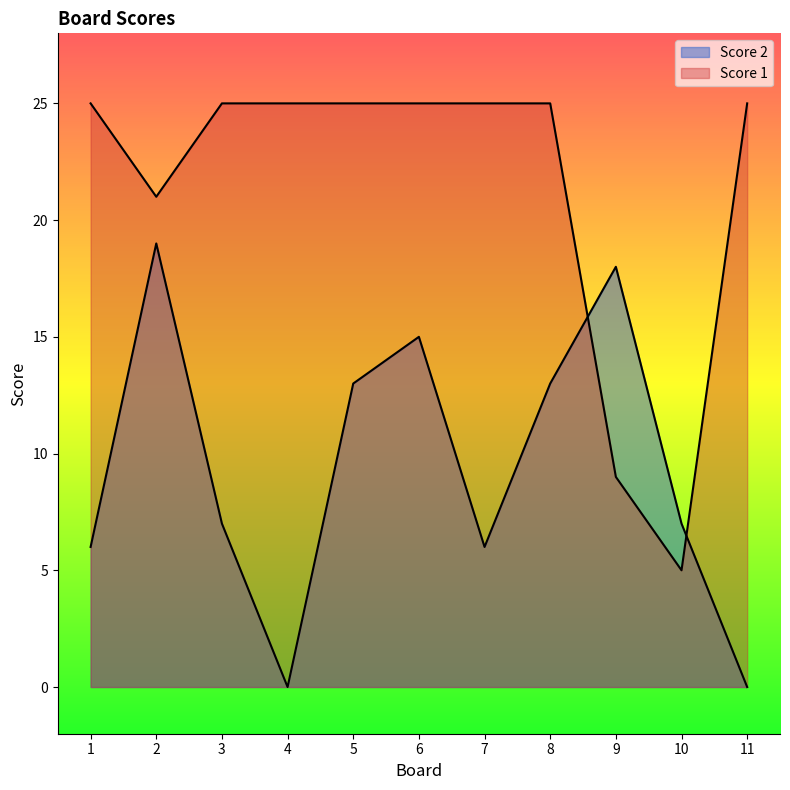

Reading left to right, what are all the values shown in this chart?

Score 1: 25	21	25	25	25	25	25	25	9	5	25
Score 2: 6	19	7	0	13	15	6	13	18	7	0